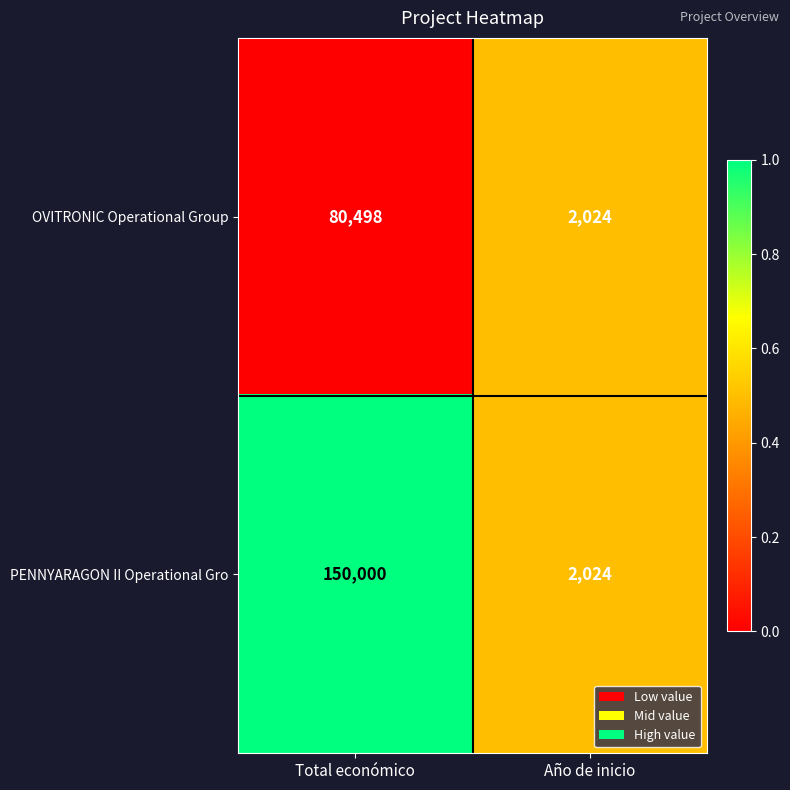

Reading left to right, transcribe all the data shown in this chart.

OVITRONIC Operational Group: 80498	2024
PENNYARAGON II Operational Gro: 150000	2024